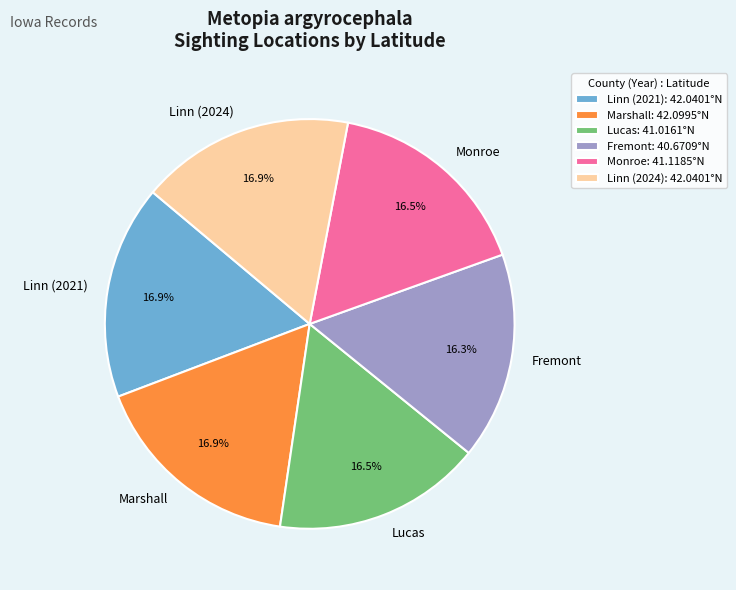

Count the number of slices in the pie.

6